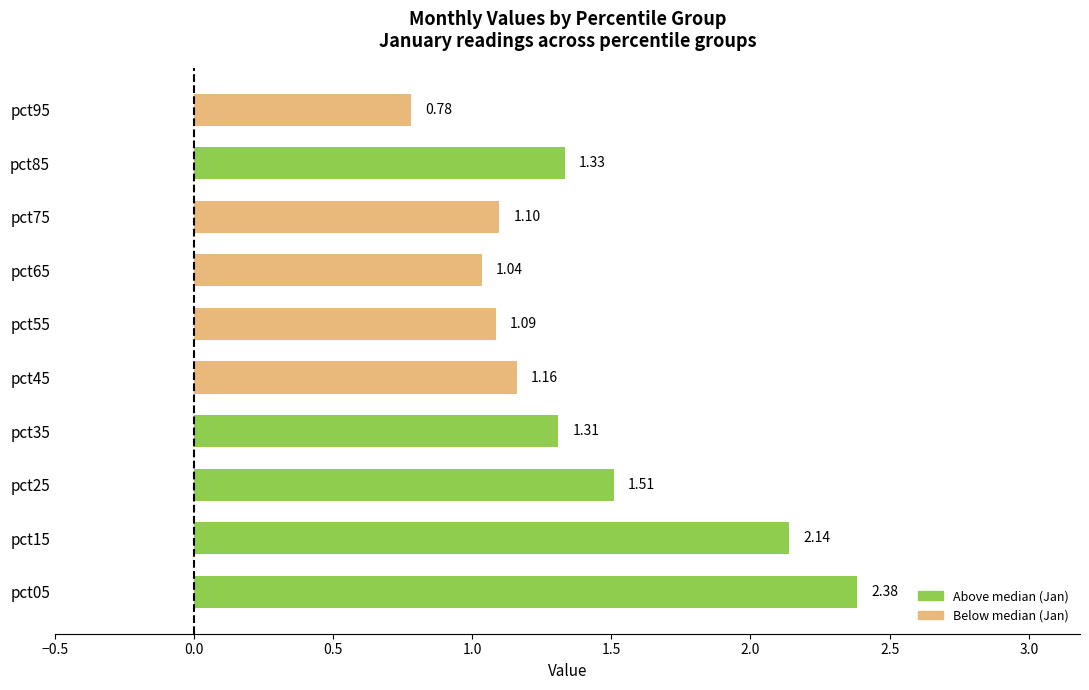

Rank the categories by value from highest to lowest.

pct05, pct15, pct25, pct85, pct35, pct45, pct75, pct55, pct65, pct95